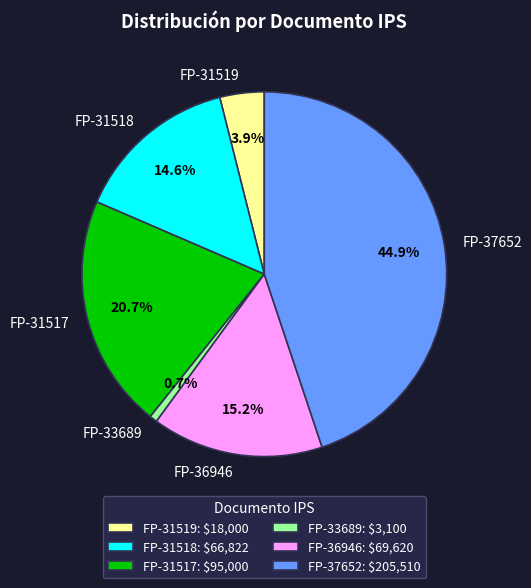

How many segments does this pie chart have?

6